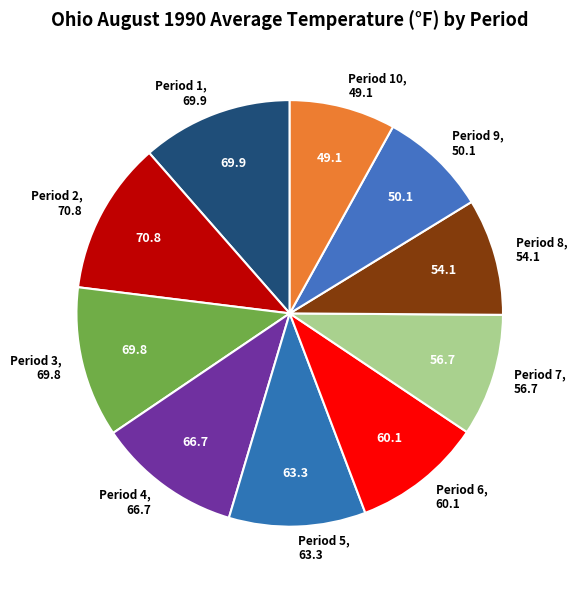

Do Period 3 and Period 5 together represent more than half of the pie?

No